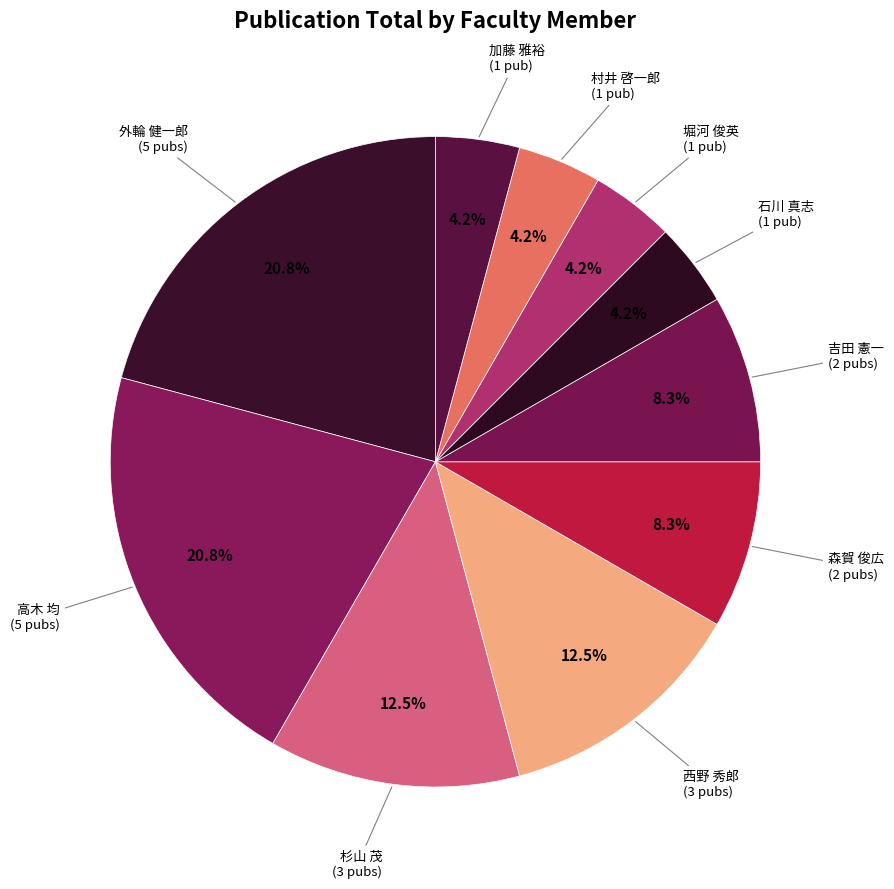

Does 西野 秀郎 represent more than half of the total?

No